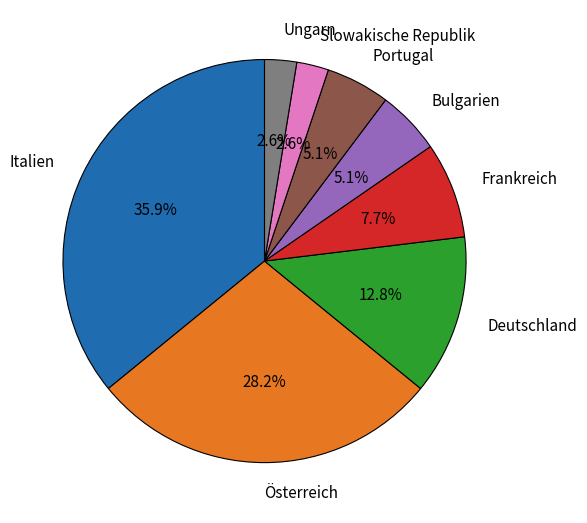

To the nearest percent, what is the difference between the Frankreich and Slowakische Republik slice percentages?

5%